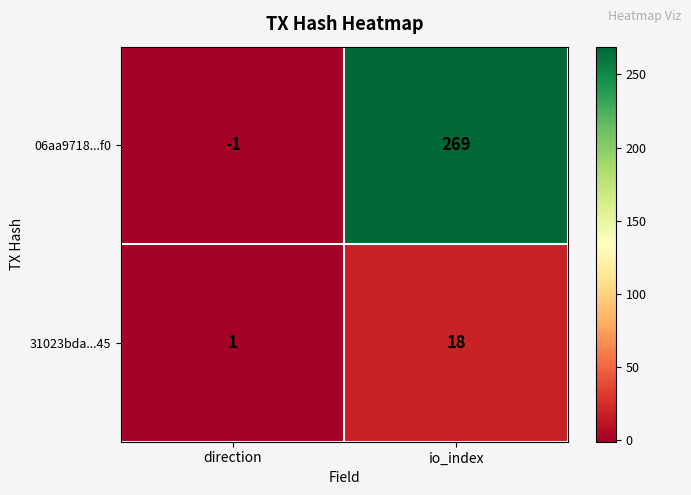

Between direction and io_index, which series saw the biggest shift?

06aa9718...f0